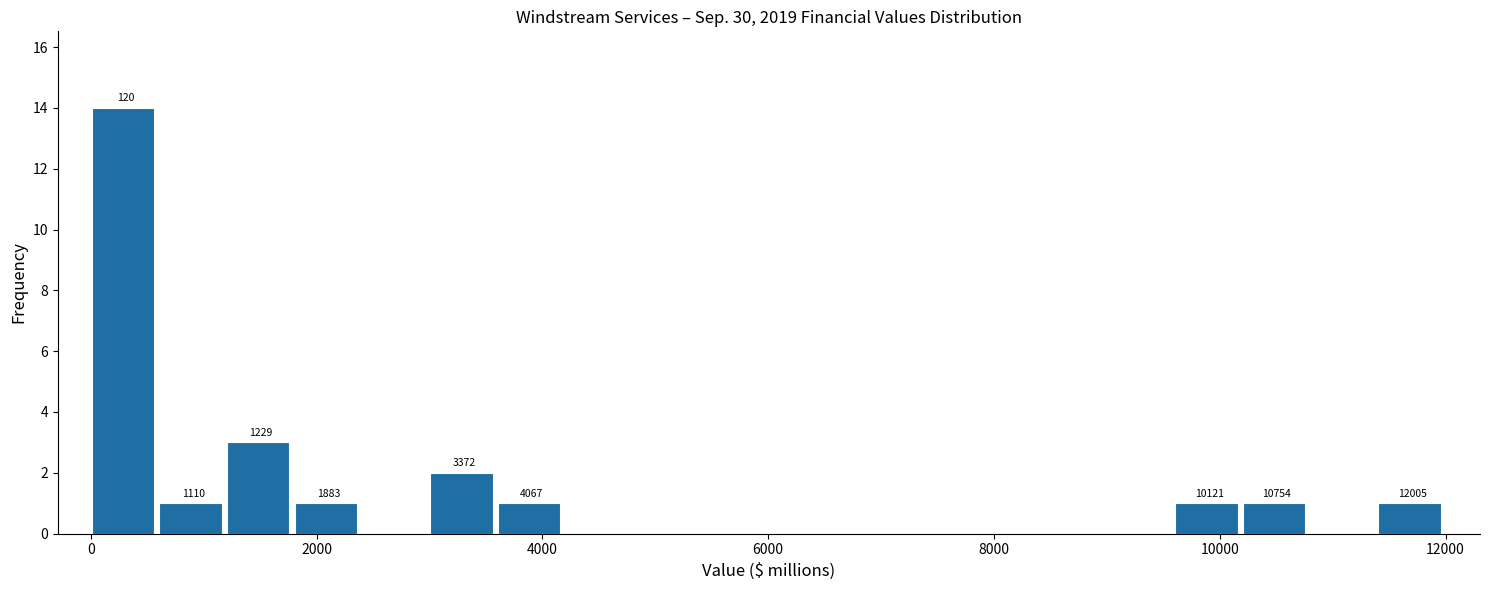

Around what value on the x-axis is the tallest bar? Give the approximate position of its centre, as read against the axis.

200